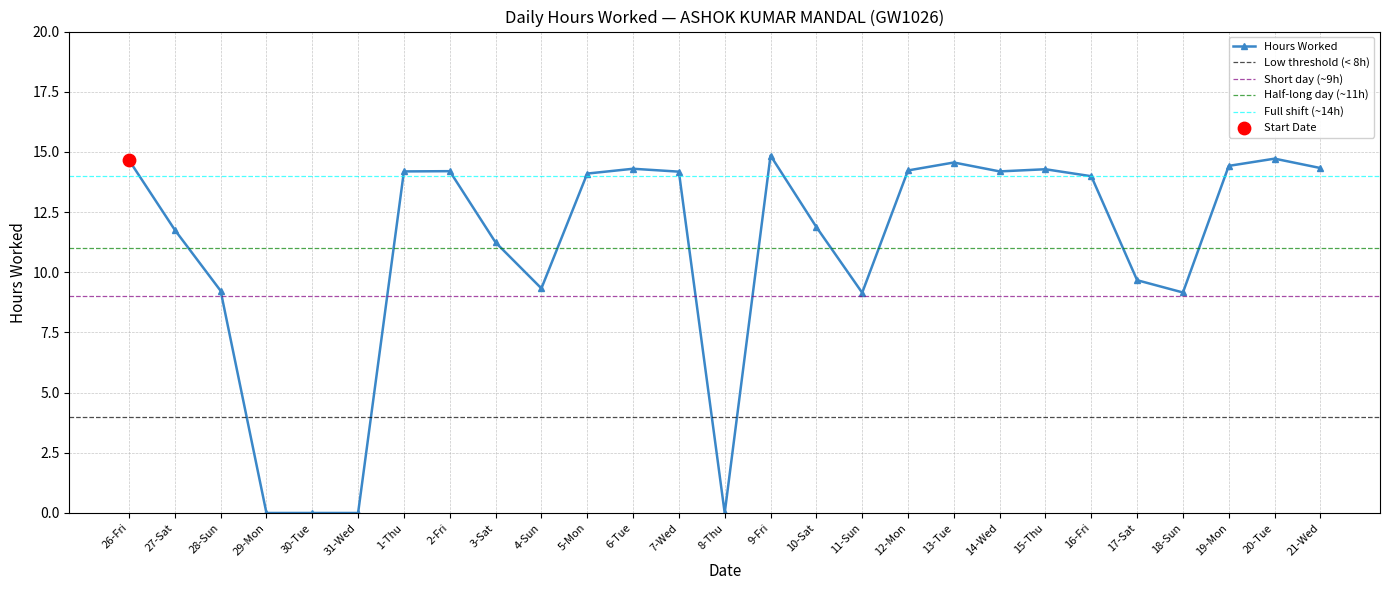

Which has a higher value, 28-Sun or 27-Sat?

27-Sat